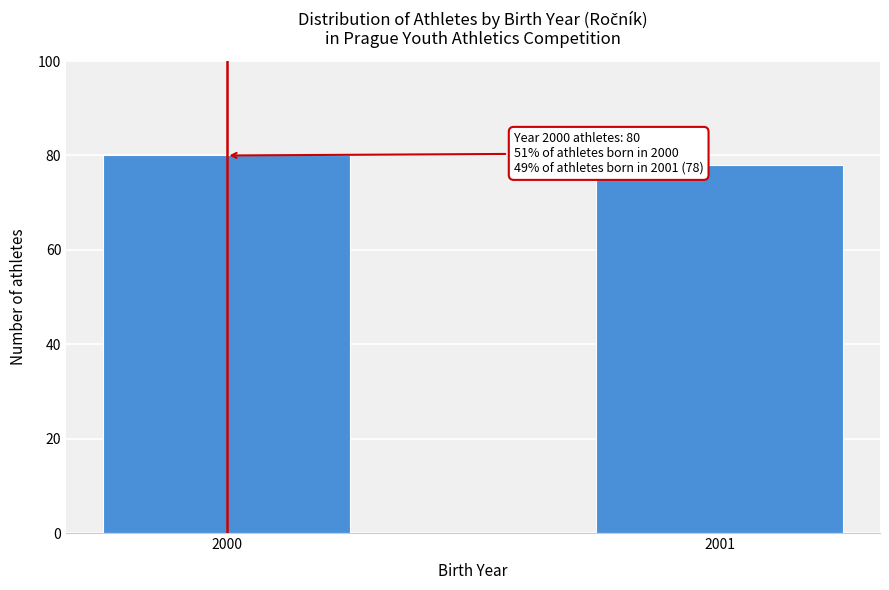

Reading left to right, what are all the values shown in this chart?

2000=80	2001=78